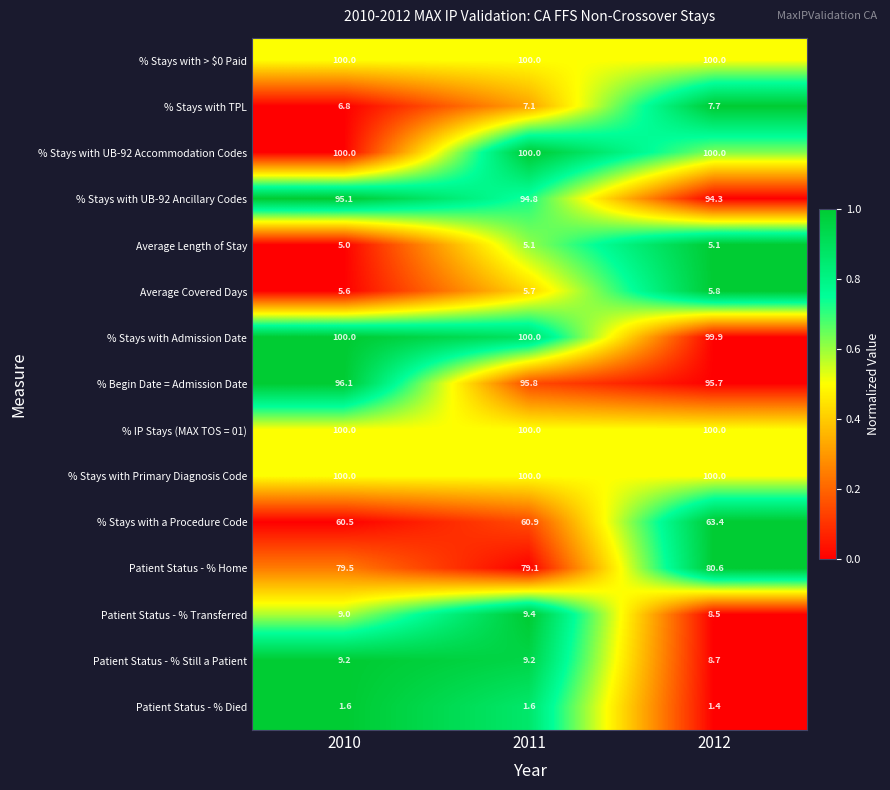

Where is Average Covered Days nearest to the value 5?

2010